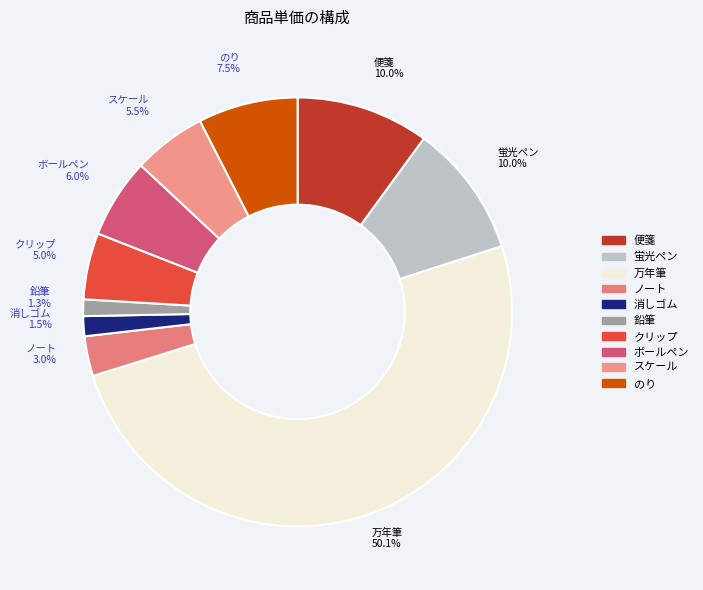

What is the largest slice in the pie chart?

万年筆